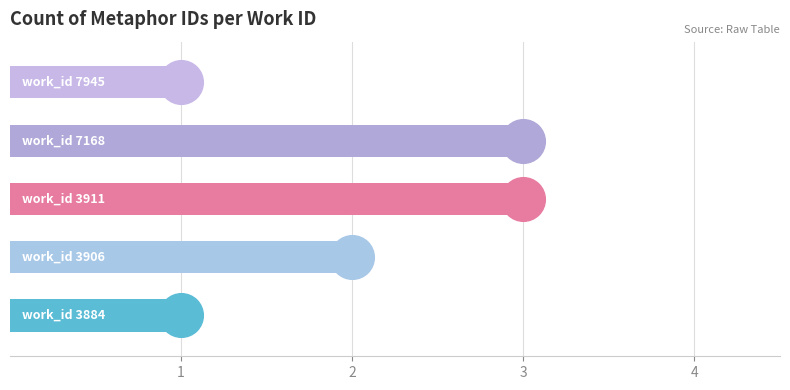

Which has a higher value, 1 or 3?

3